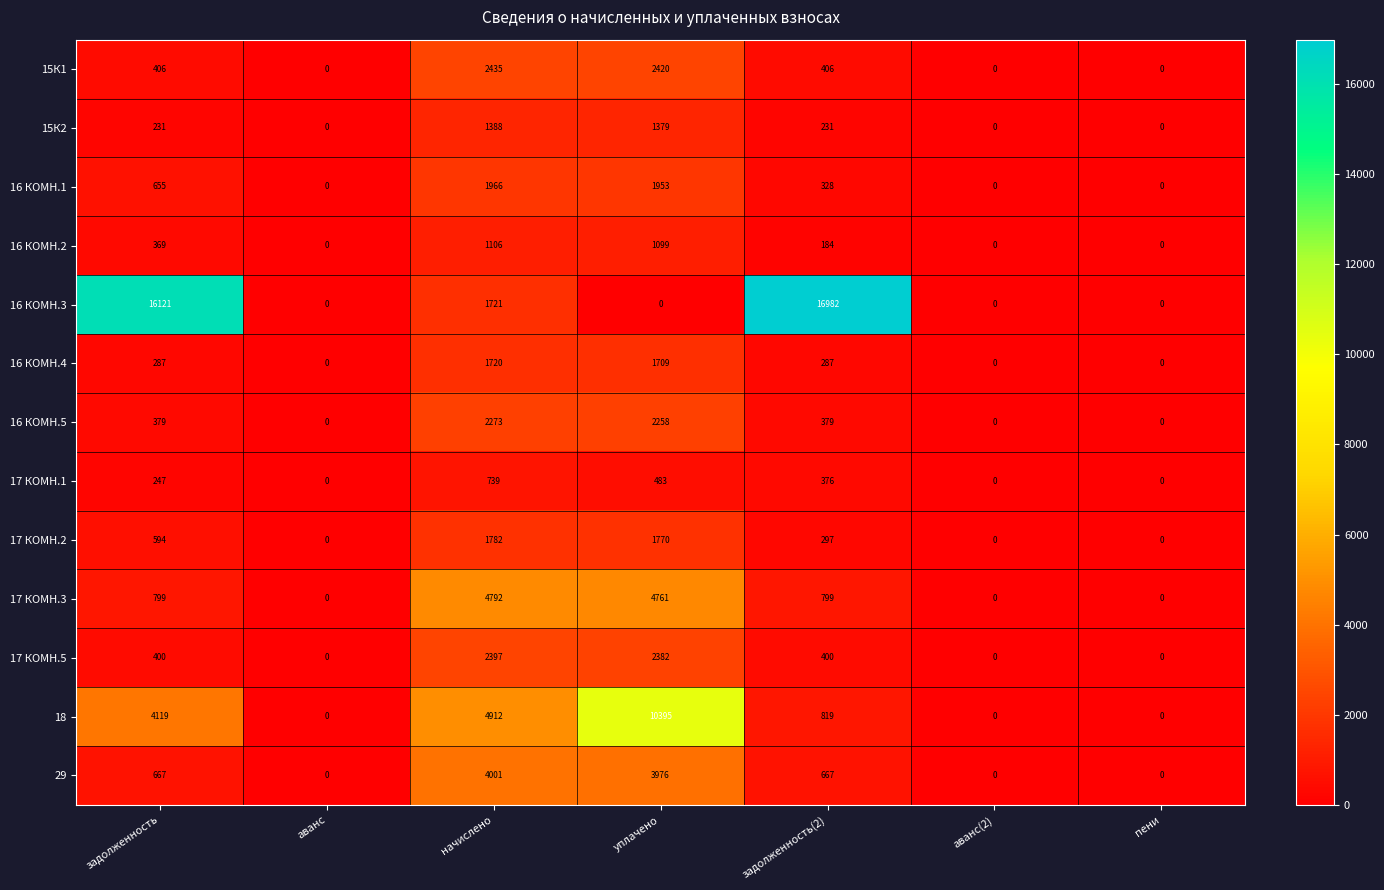

Which series has the largest range (max minus min)?

16 КОМН.3